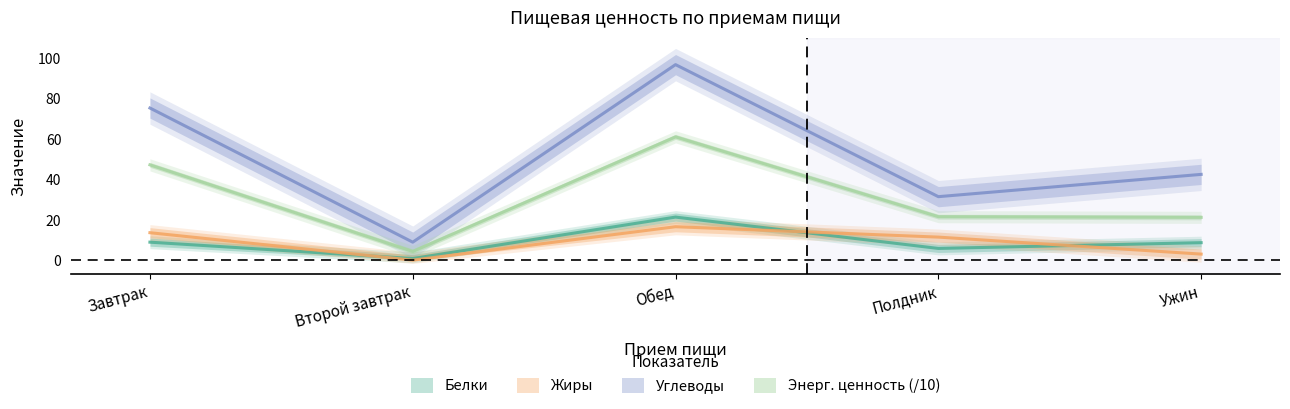

Is it true that Белки equals 0.9 at Второй завтрак?

True